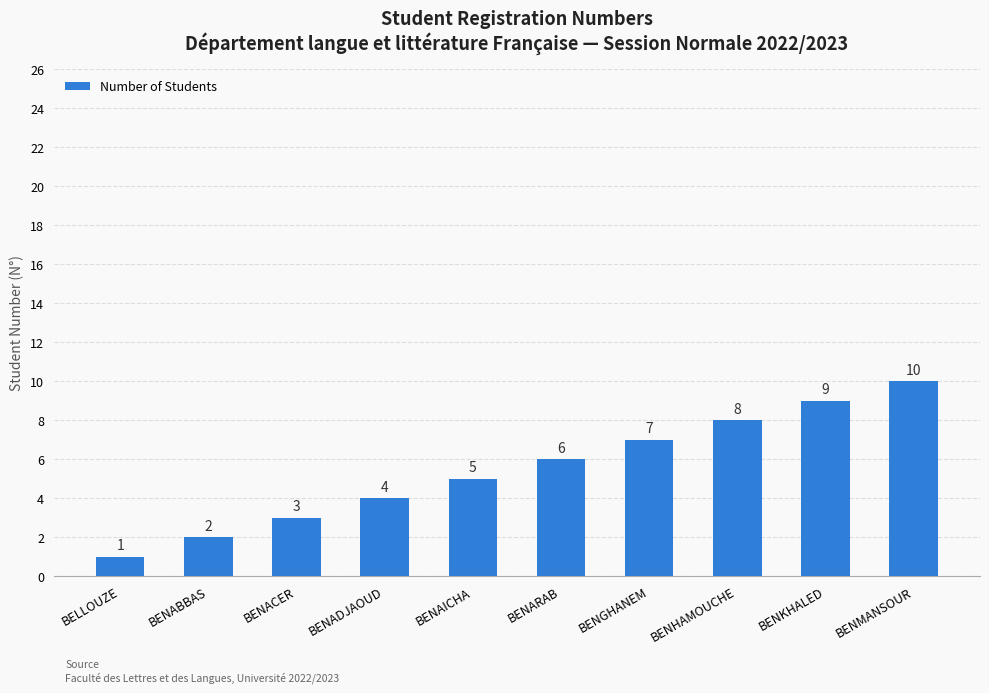

What is the label of the 2nd bar from the right?

BENKHALED